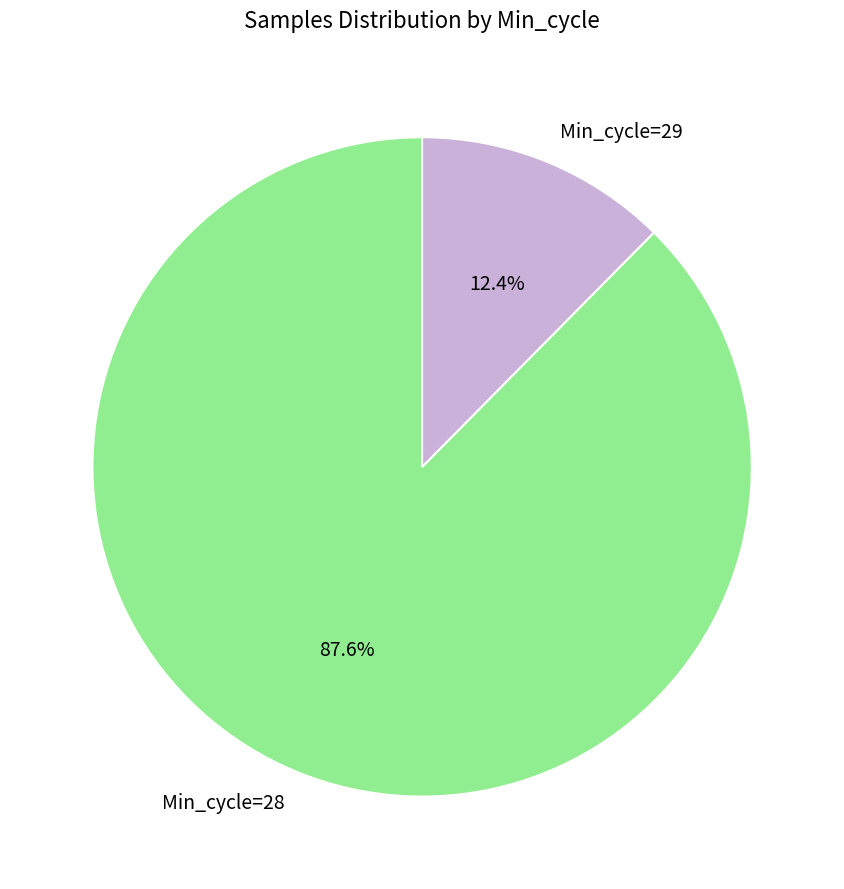

Which has a higher value, Min_cycle=28 or Min_cycle=29?

Min_cycle=28